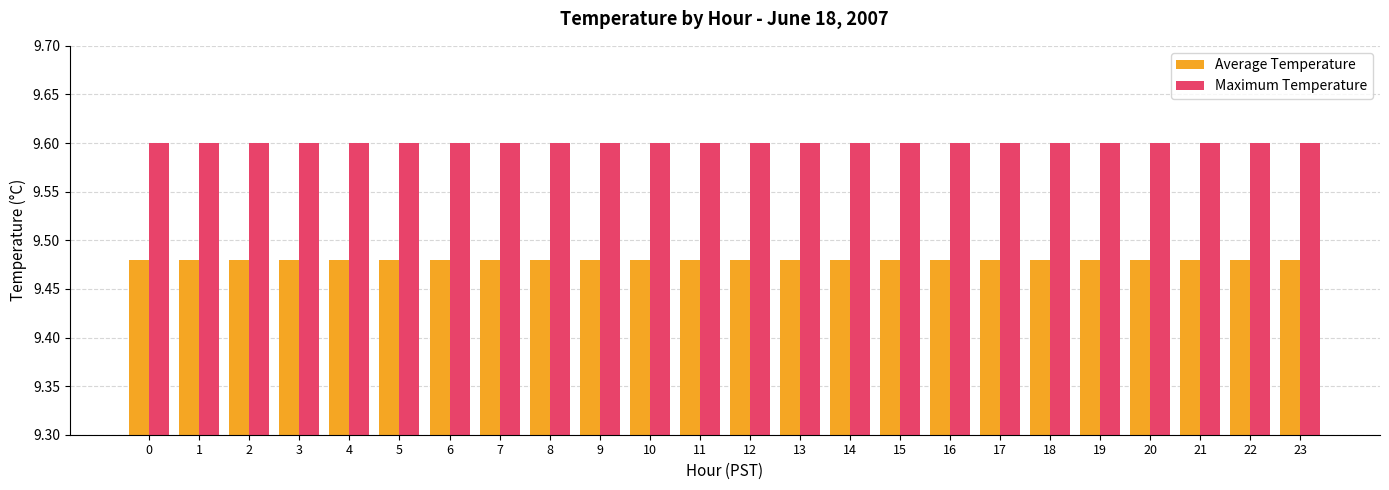

How many bars are there in each group?

2